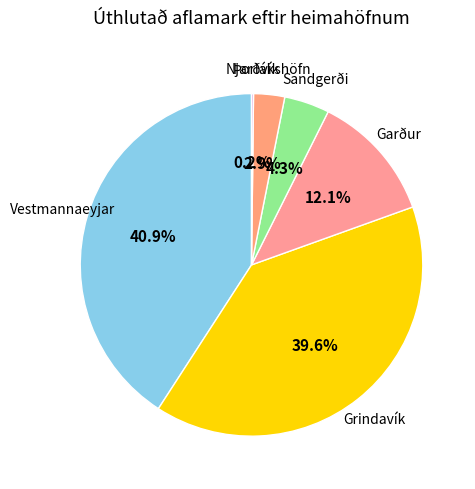

What is the smallest slice in the pie chart?

Njarðvík